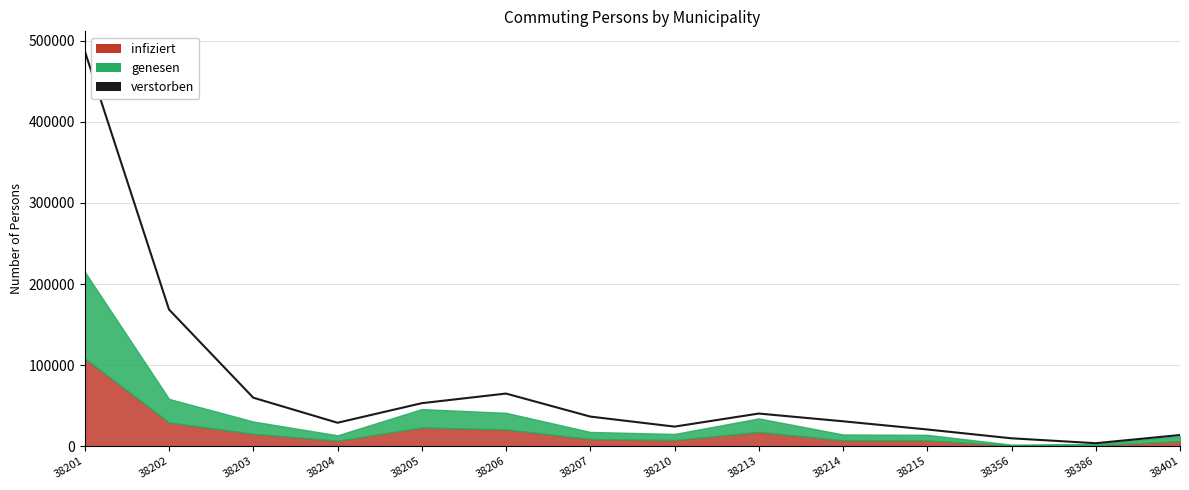

How many data points does each series have?

14